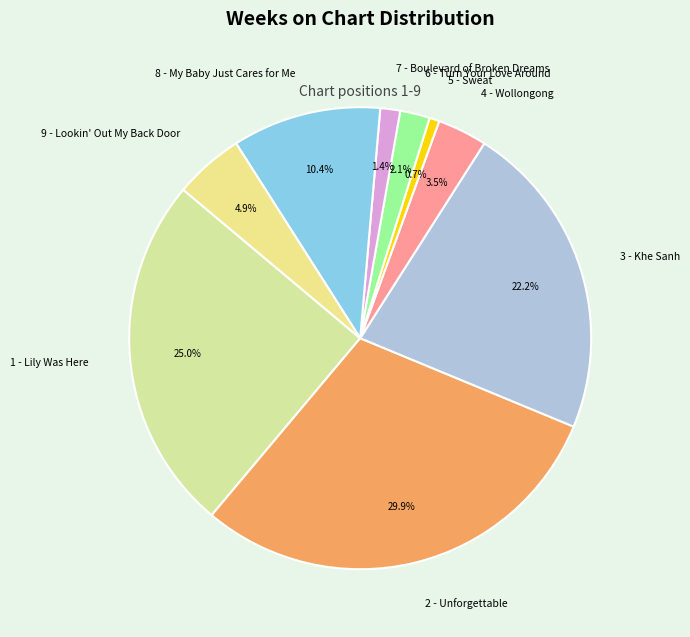

The 1 - Lily Was Here slice represents 35% of the pie. True or false?

False